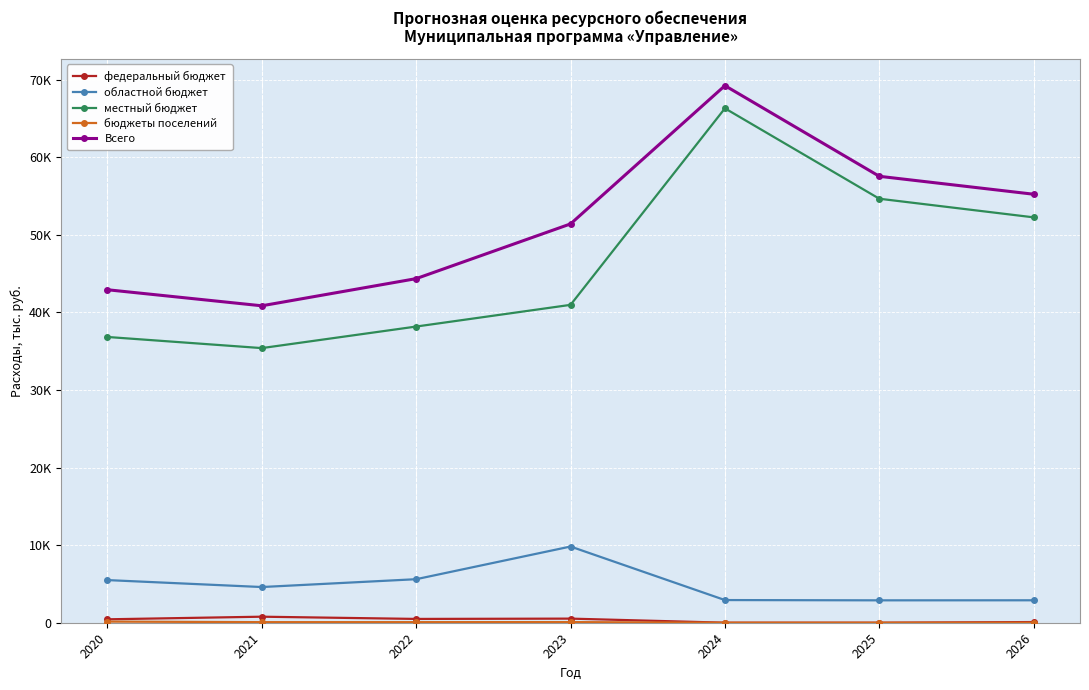

Is this an area chart (filled region under the line)?

No